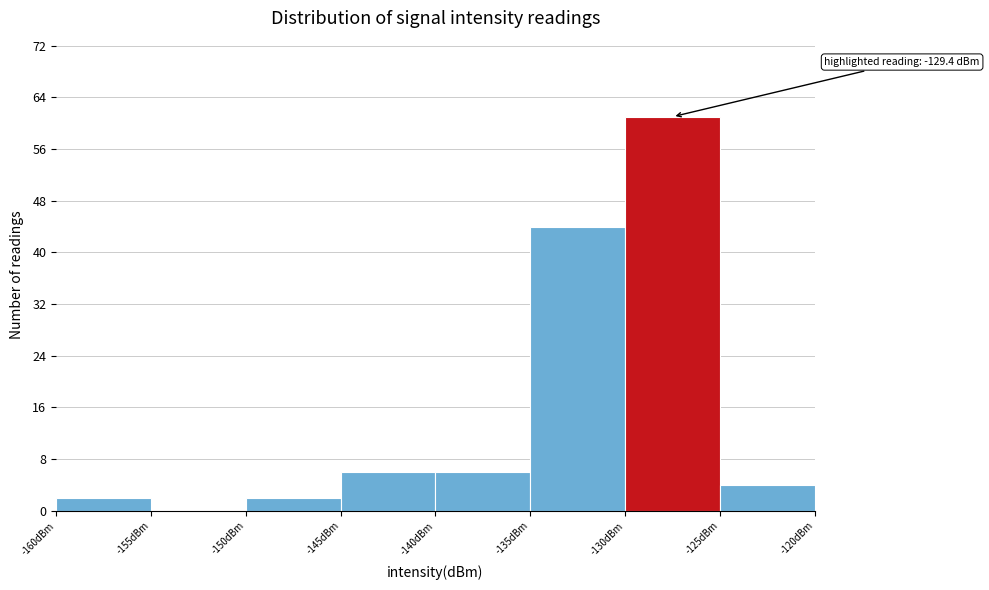

Which range on the x-axis has the tallest bar?

-130 to -125